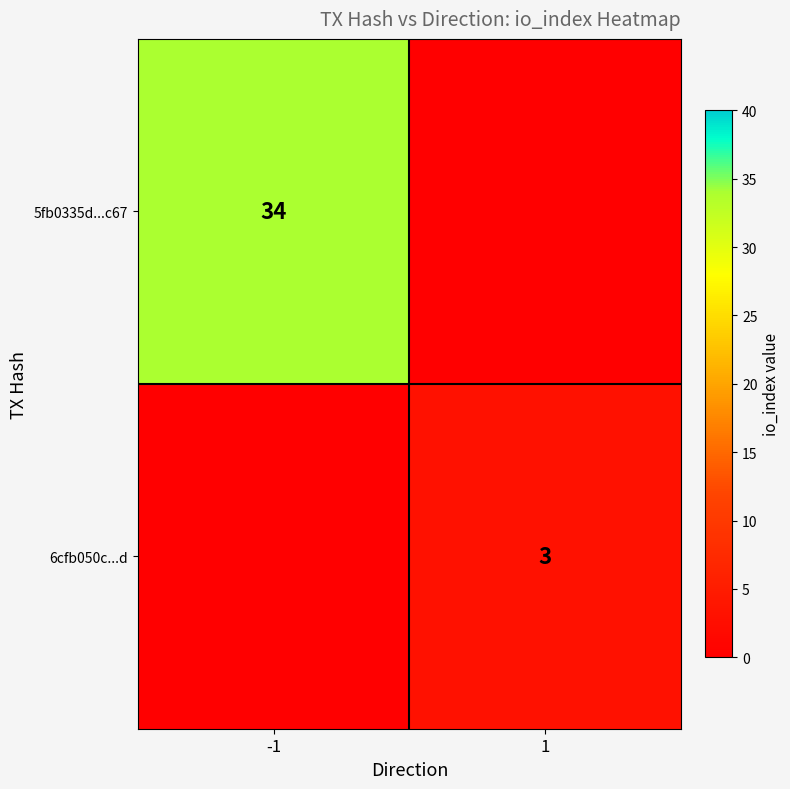

True or false: 6cfb050c...d has a value of 3 at 1.

True